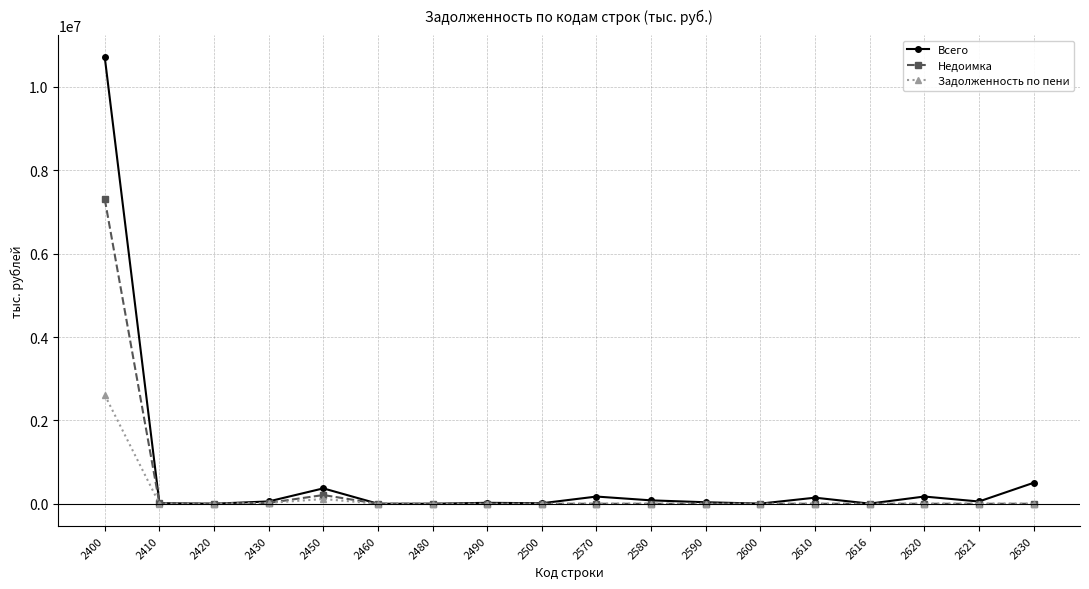

List the series in order of their peak value, highest first.

Всего, Недоимка, Задолженность по пени